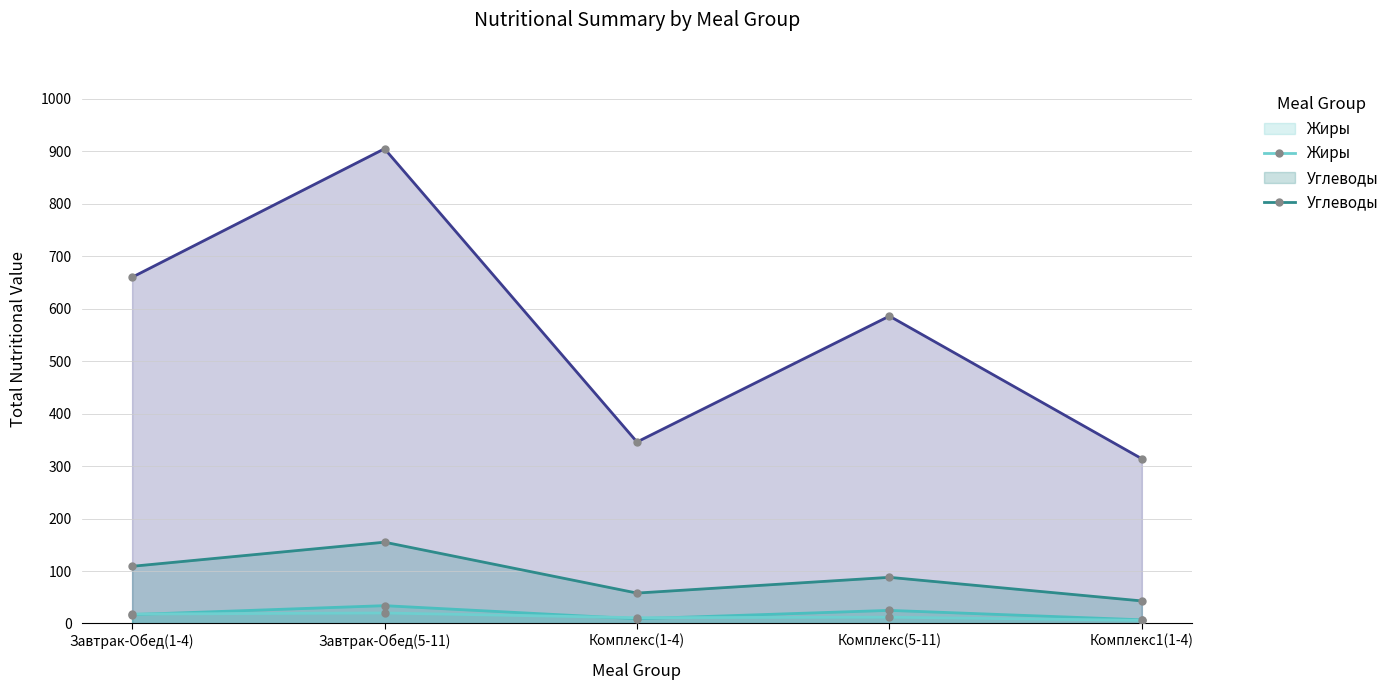

What is the difference between the Калорийность values at Завтрак-Обед(1-4) and Комплекс(1-4)?

314